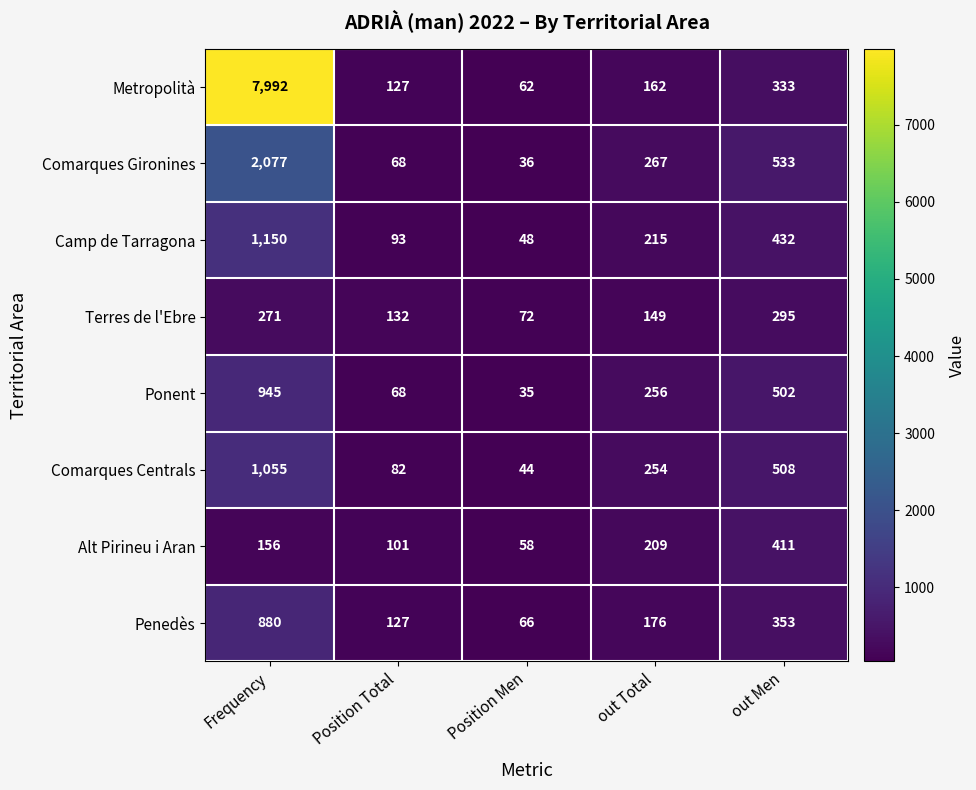

What is the sum of all Alt Pirineu i Aran values?

935